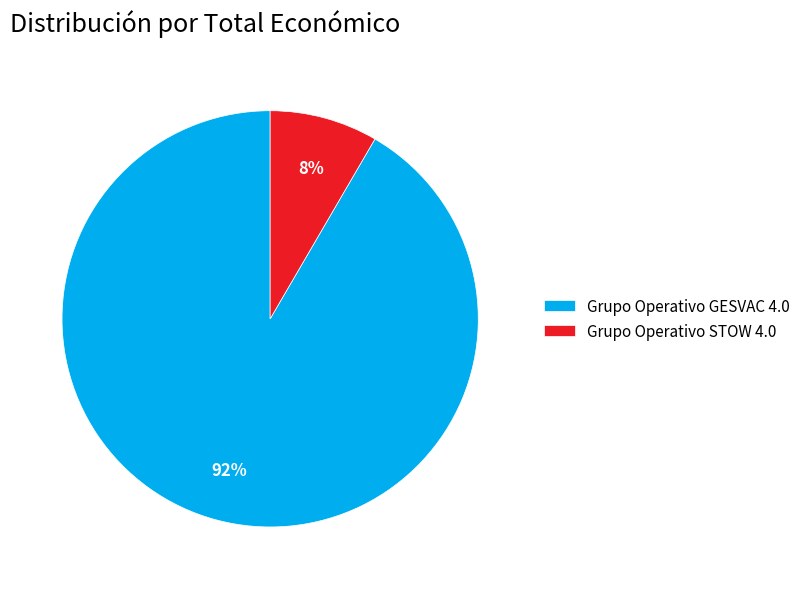

Is the sum of Grupo Operativo GESVAC 4.0 and Grupo Operativo STOW 4.0 greater than half?

Yes